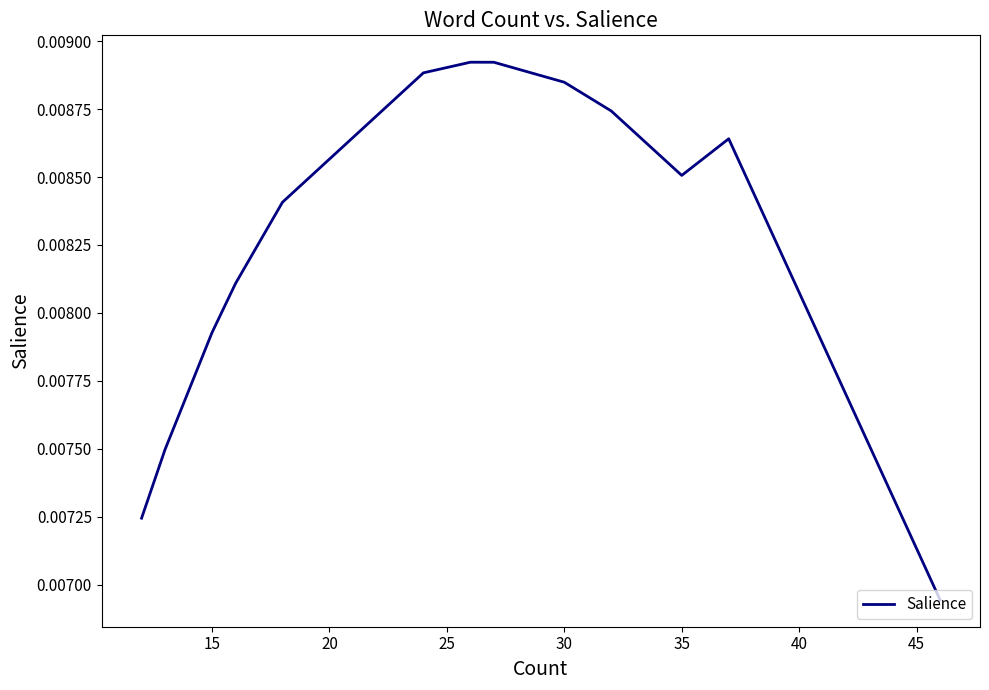

How many lines are shown in the chart?

1